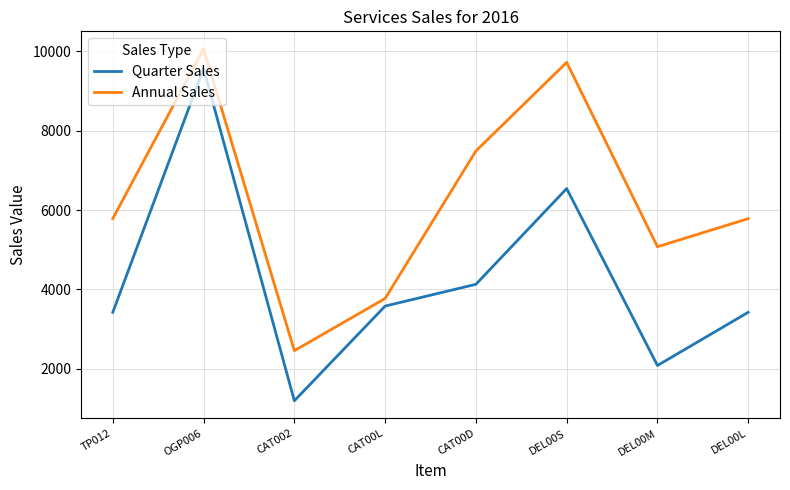

What is the difference between the Annual Sales values at CAT00L and DEL00M?

1305